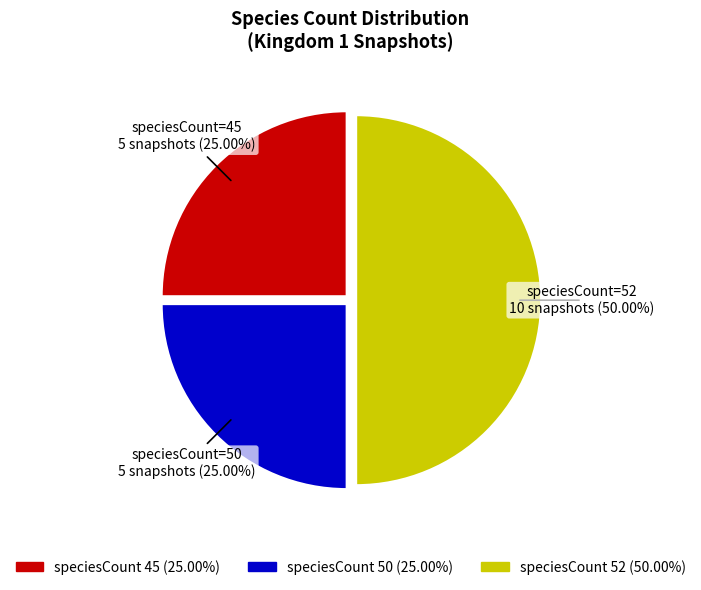

What is the largest slice in the pie chart?

52